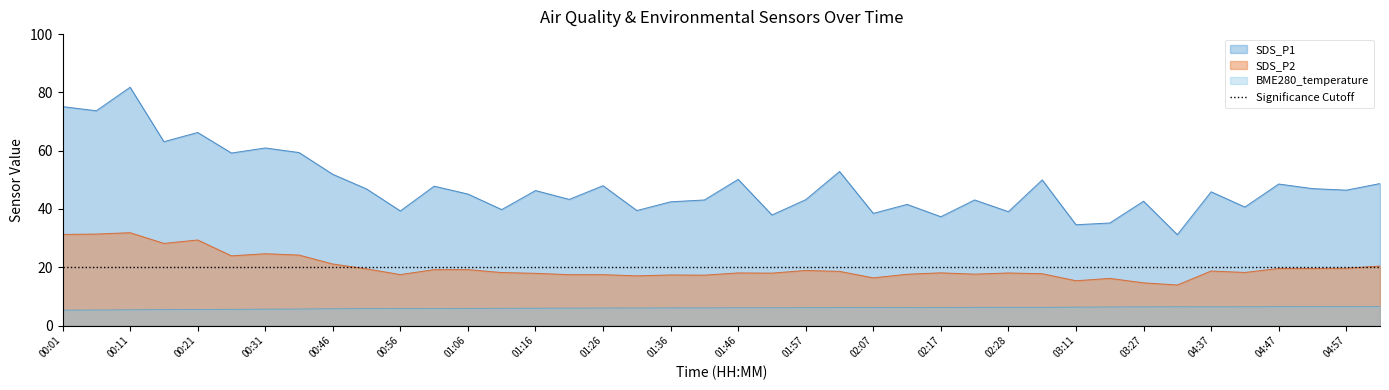

The value of BME280_temperature at 03:32 is 6.5. True or false?

True